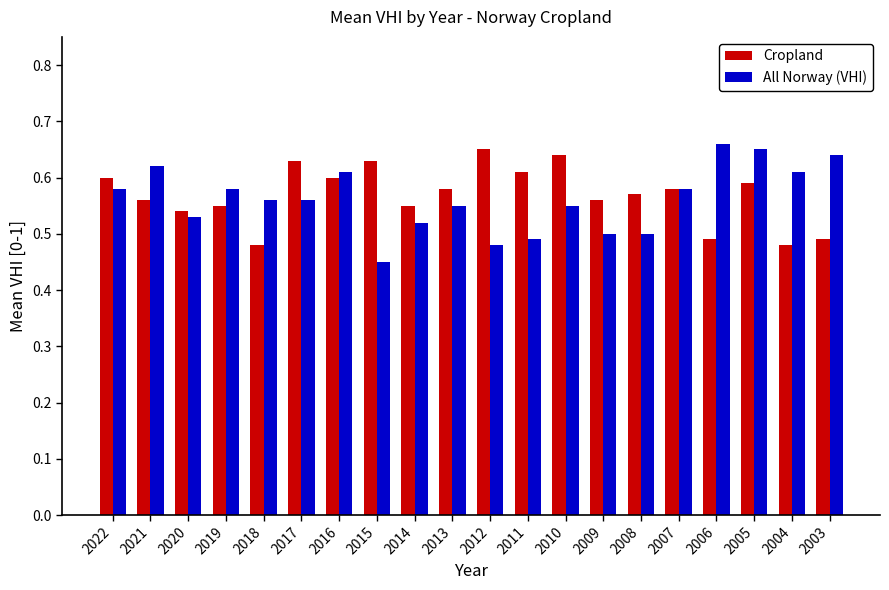

The All Norway (VHI) series shows 0.6 at 2019. True or false?

True